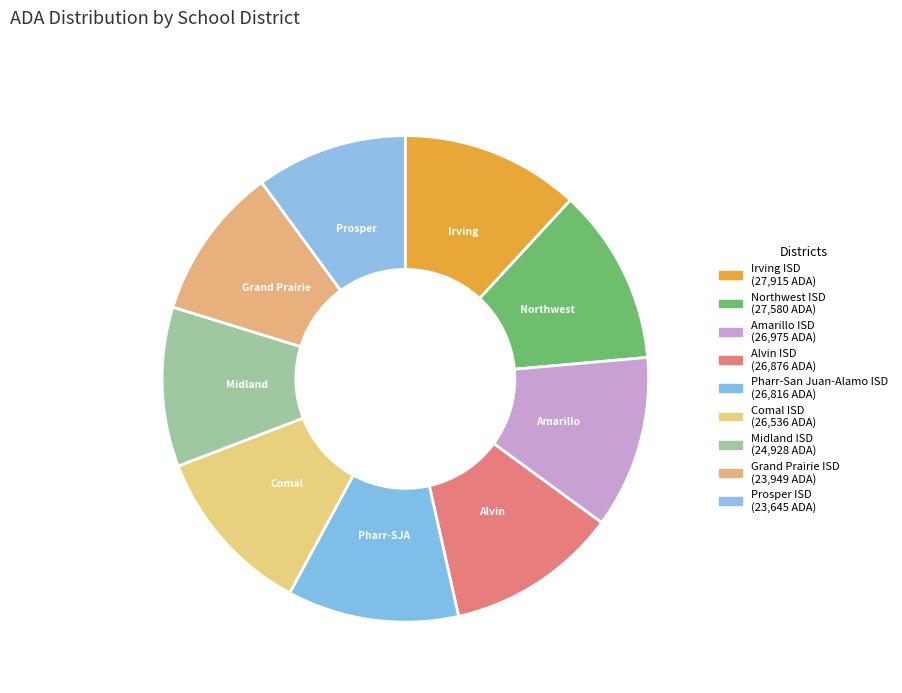

True or false: Pharr-San Juan-Alamo ISD accounts for 11% of the total.

True